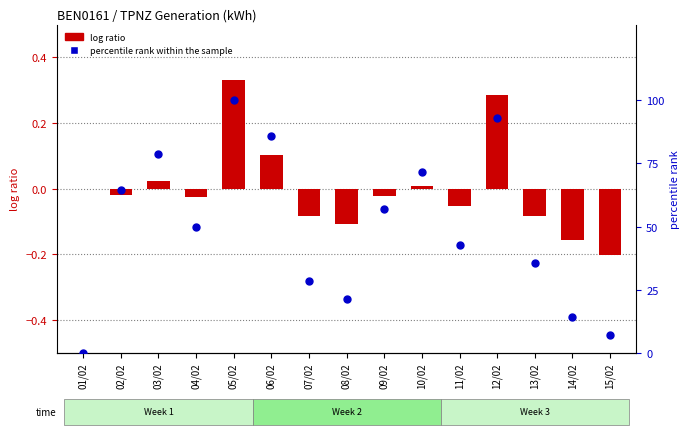

Which series contains the highest Y value?

percentile rank within the sample